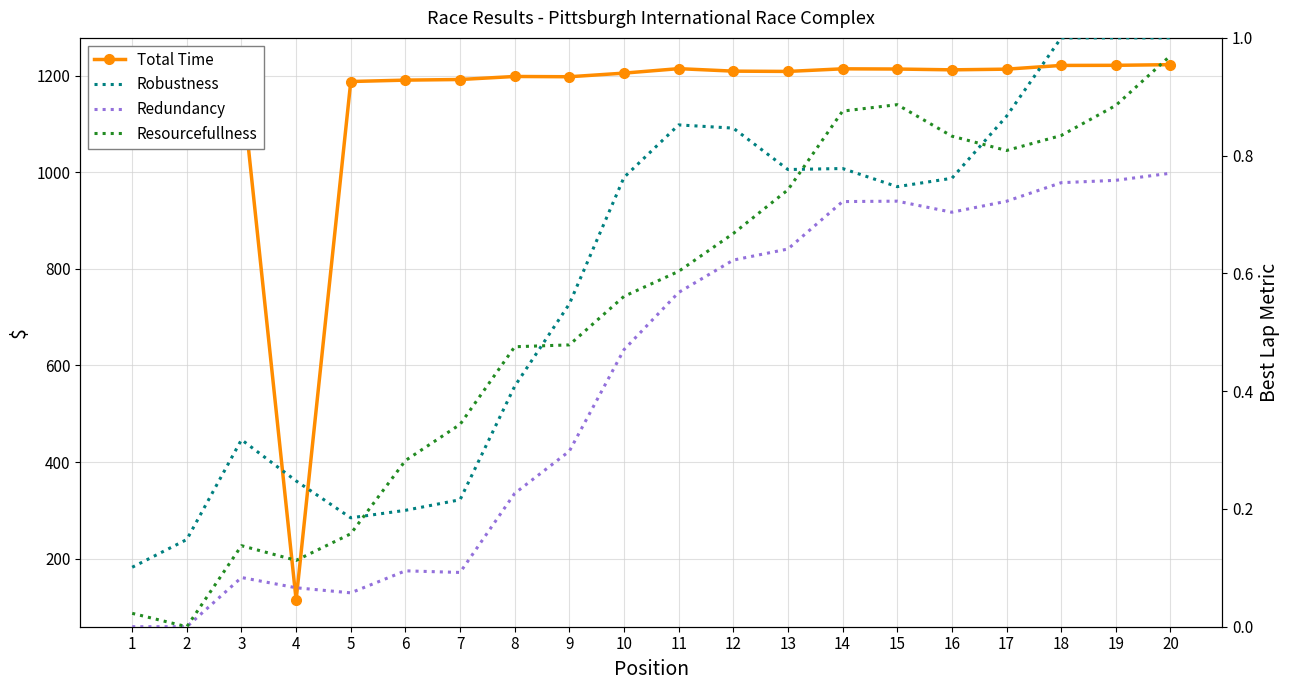

In Total Time, how many points are lower than both neighbors (excluding endpoints)?

4